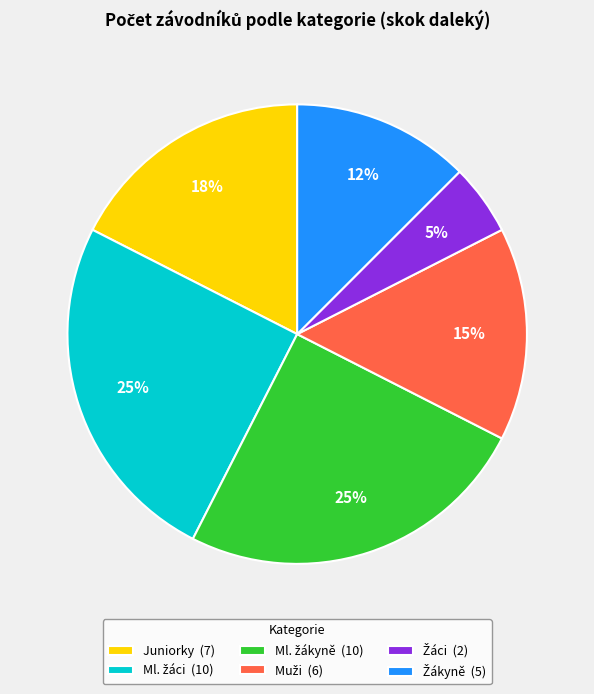

To the nearest percent, what is the average slice percentage?

17%